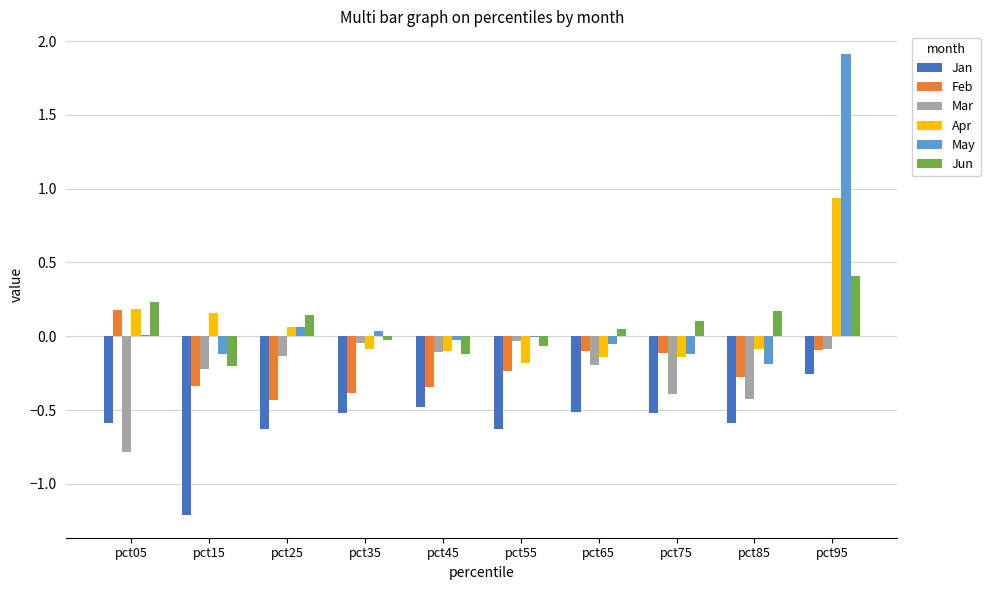

At which category does the chart reach its peak across all series?

pct95